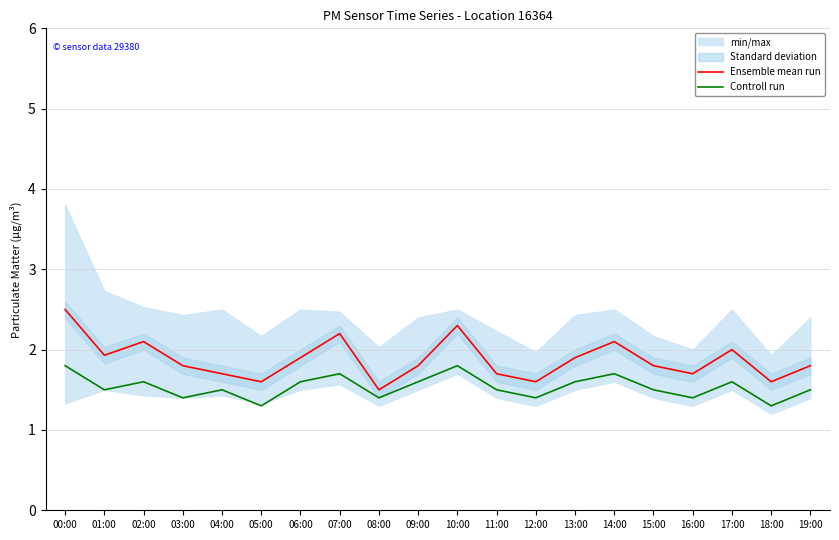

List the series in order of their peak value, lowest first.

Controll run, Ensemble mean run